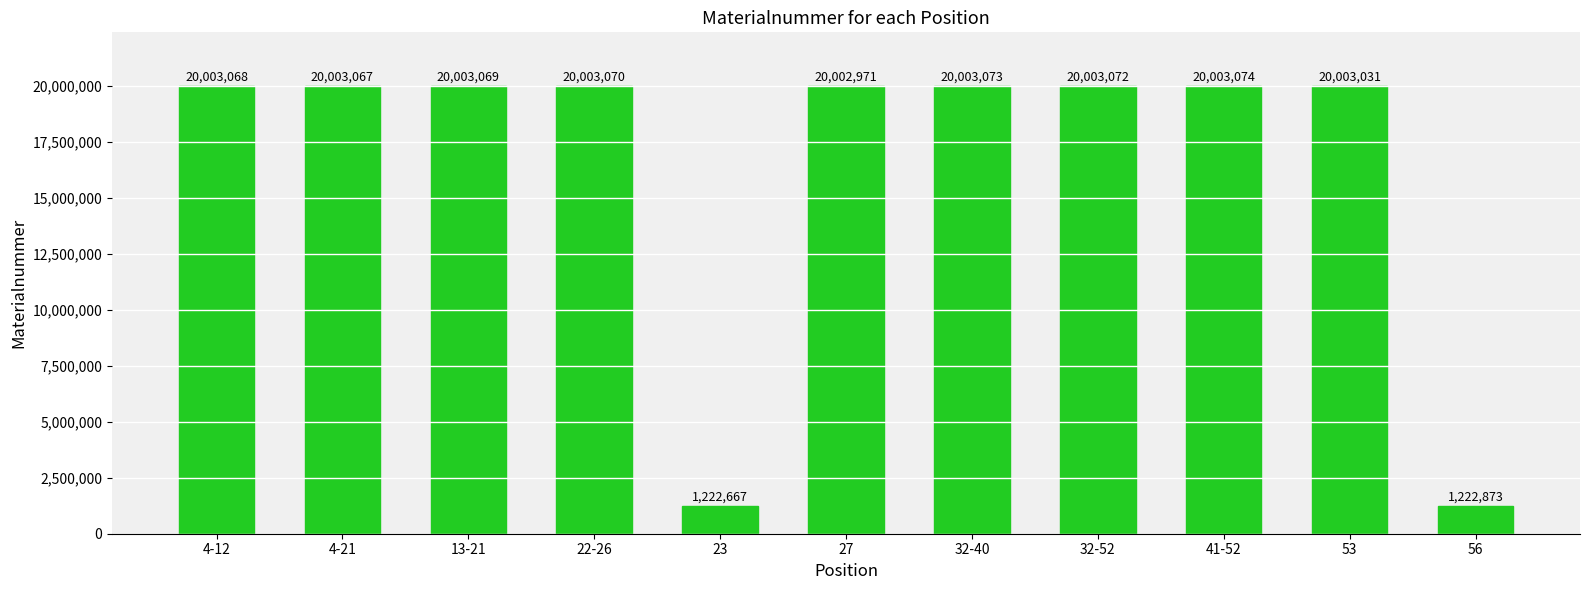

Reading left to right, what are all the values shown in this chart?

4-12=20003068	4-21=20003067	13-21=20003069	22-26=20003070	23=1222667	27=20002971	32-40=20003073	32-52=20003072	41-52=20003074	53=20003031	56=1222873